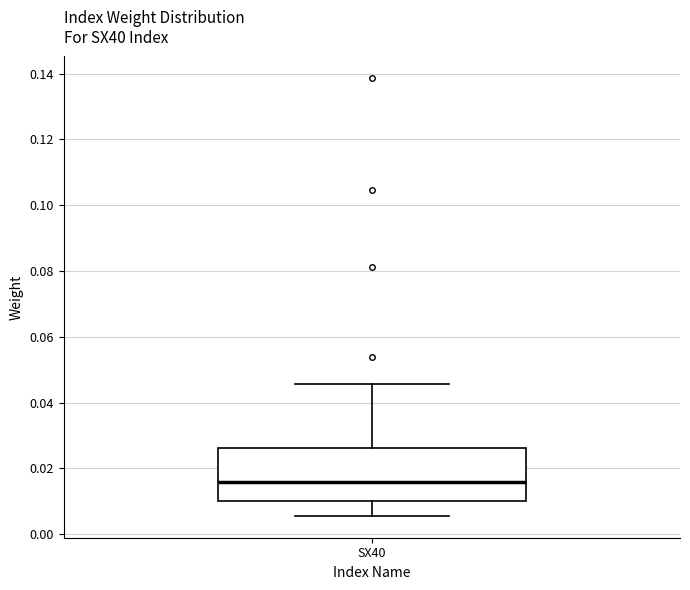

Where does the lower whisker of the box for SX40 end on the y-axis? The values are not printed on the chart, so give them approximately, as read against the axis.

0.006